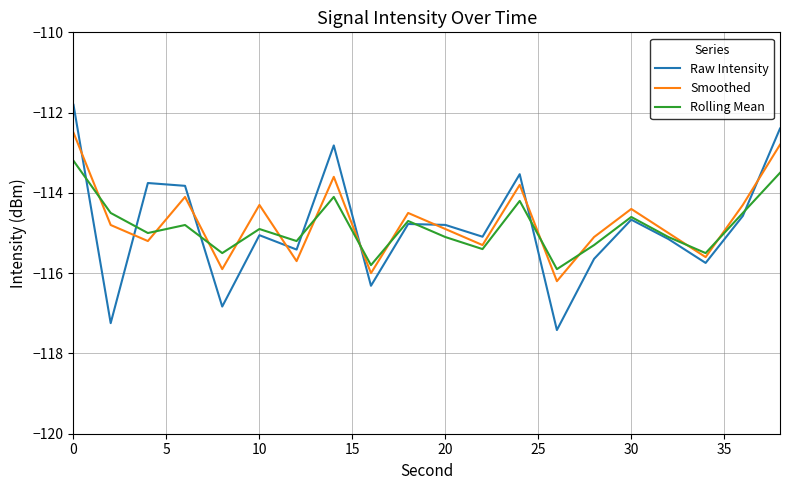

In Rolling Mean, how many points are higher than both neighbors (excluding endpoints)?

6